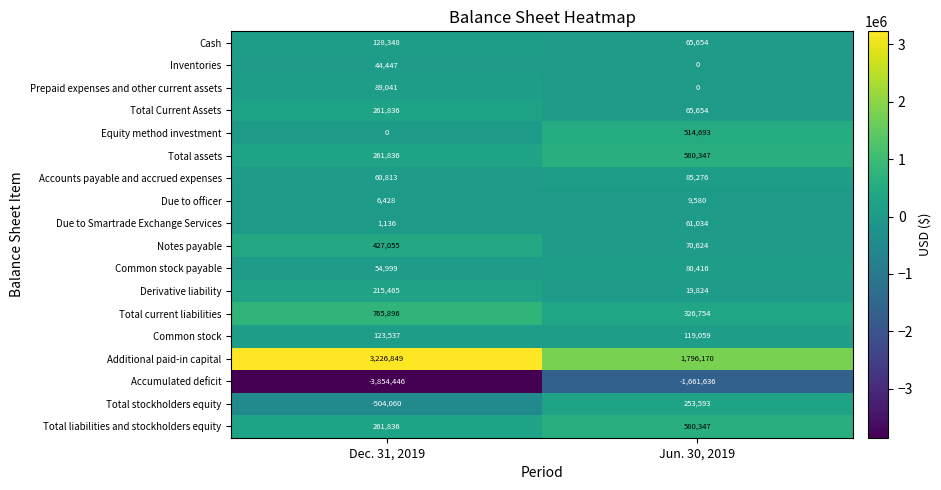

How many distinct data groups are displayed?

18